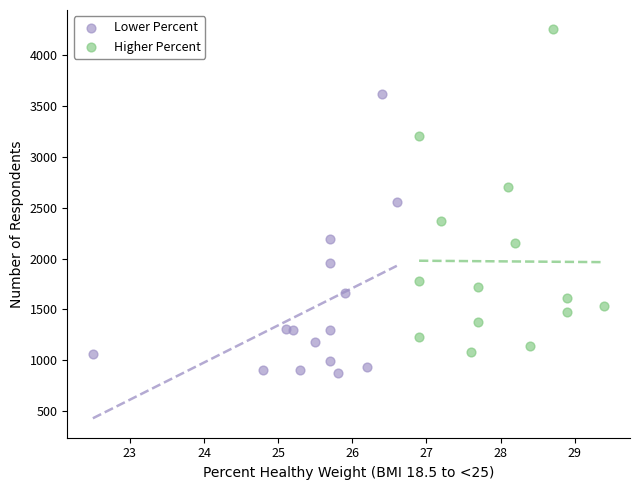

Which series reaches the minimum Y coordinate?

Lower Percent